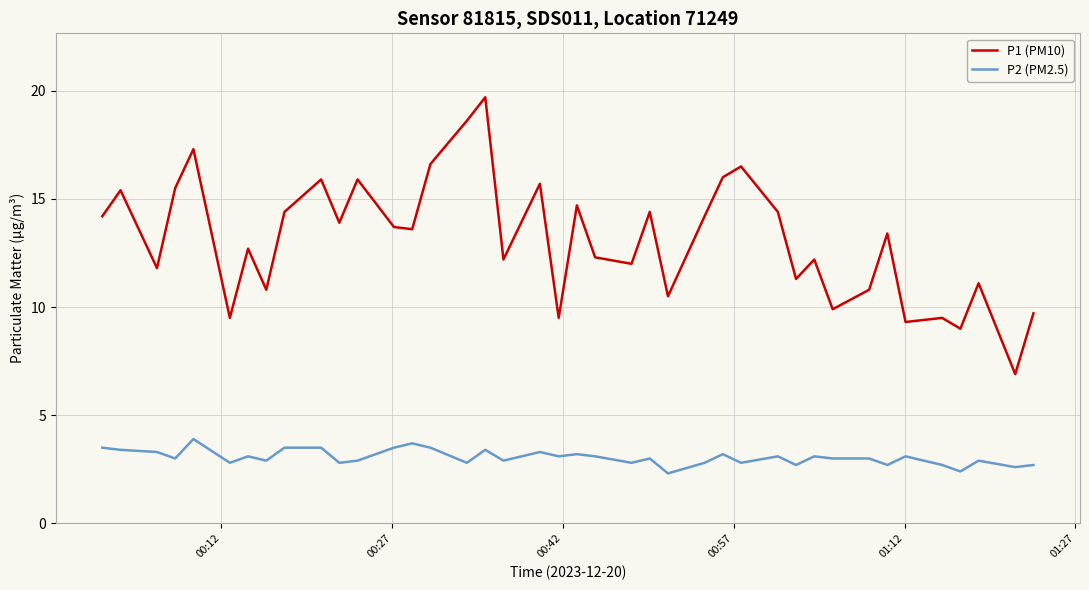

What is the average value of the P1 (PM10) series?

13.1